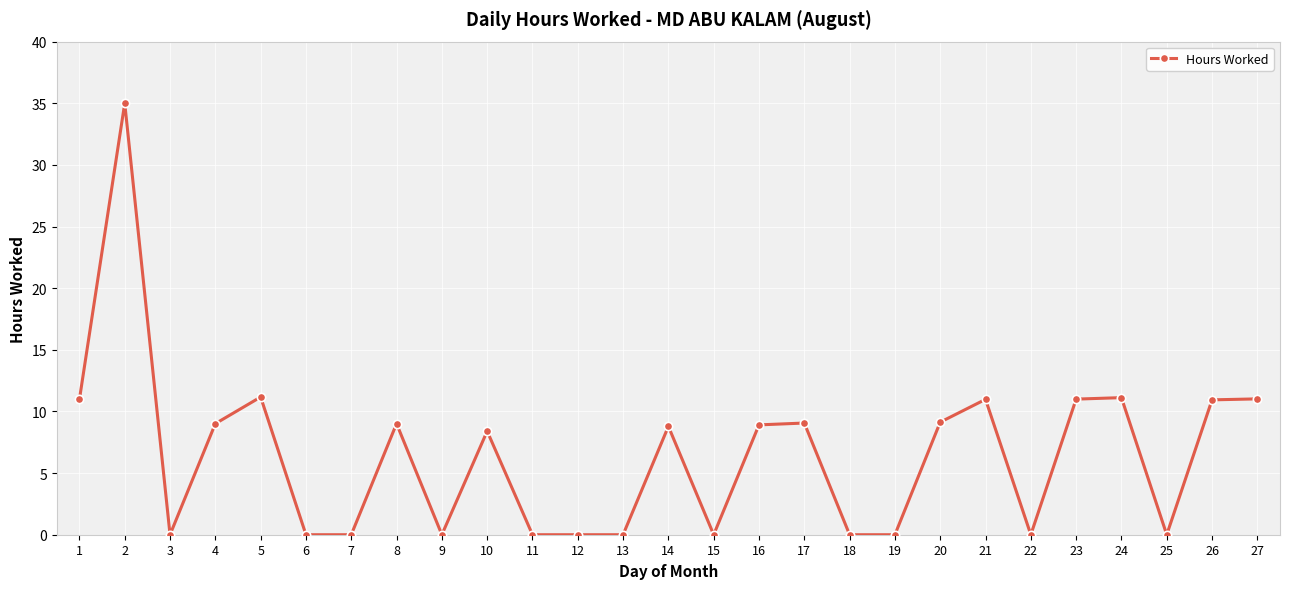

What is the sum of the values at 24 and 11?

11.1